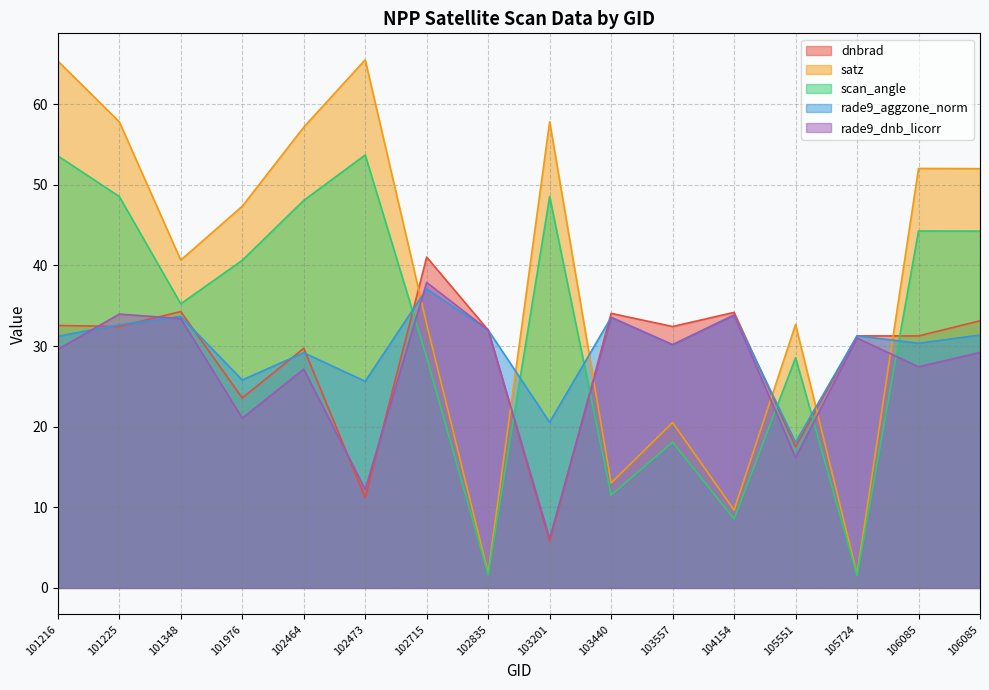

What is the difference between the highest and lowest values at 105724?

29.7